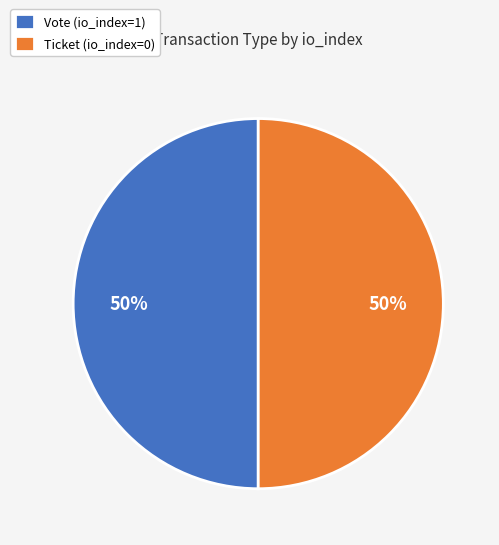

Is it true that Ticket (io_index=0) is 50% of the pie?

True